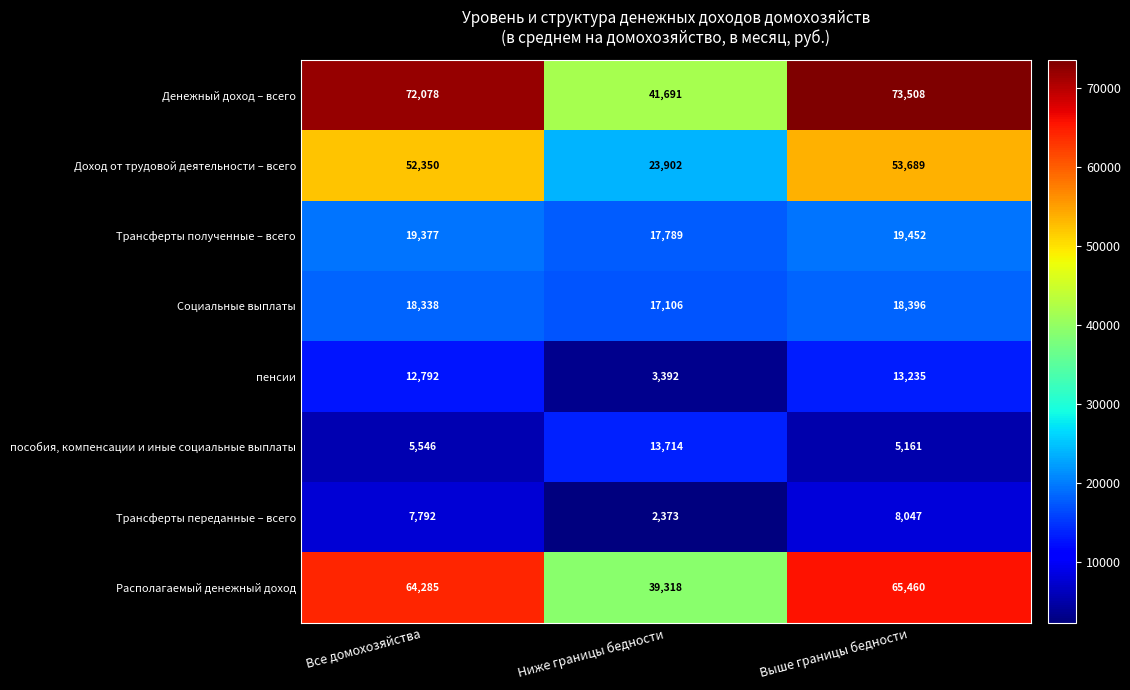

What is the maximum value shown in the chart?

73508